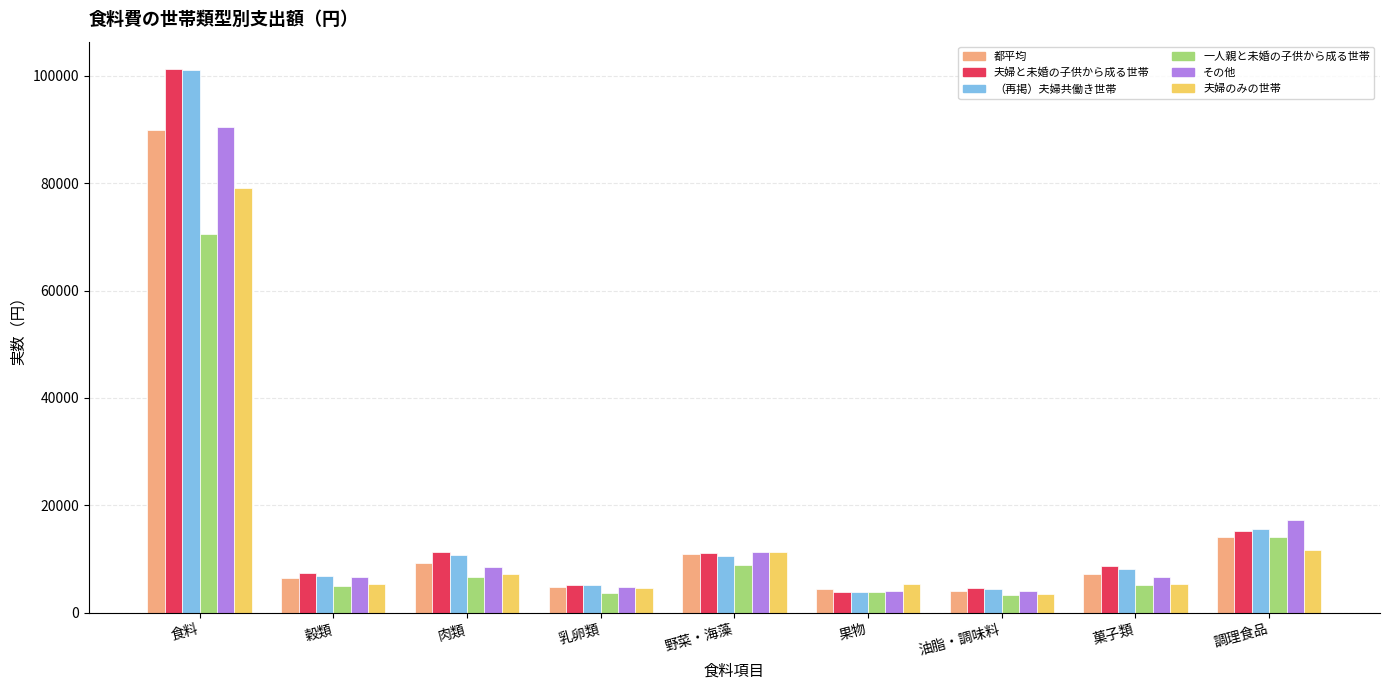

At which category is the sum across all series the highest?

食料